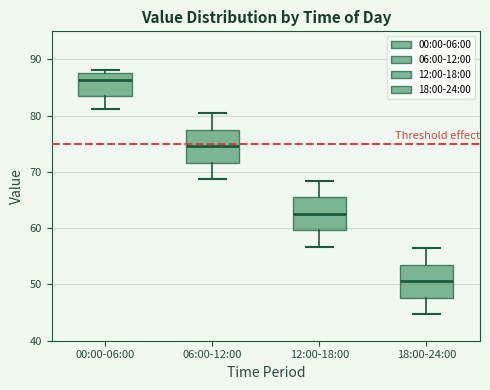

Reading left to right, transcribe this box plot: for each box, give where its median line is, the range the box spans, and where its two whiskers end, as read against the y-axis. The values are not printed on the chart, so give them approximately, as read against the axis.

00:00-06:00: median 86, box 84 to 88, whiskers 81 to 88 (just above the box's upper edge)
06:00-12:00: median 75, box 72 to 77, whiskers 69 to 81
12:00-18:00: median 63, box 60 to 65, whiskers 57 to 68
18:00-24:00: median 51, box 48 to 53, whiskers 45 to 56